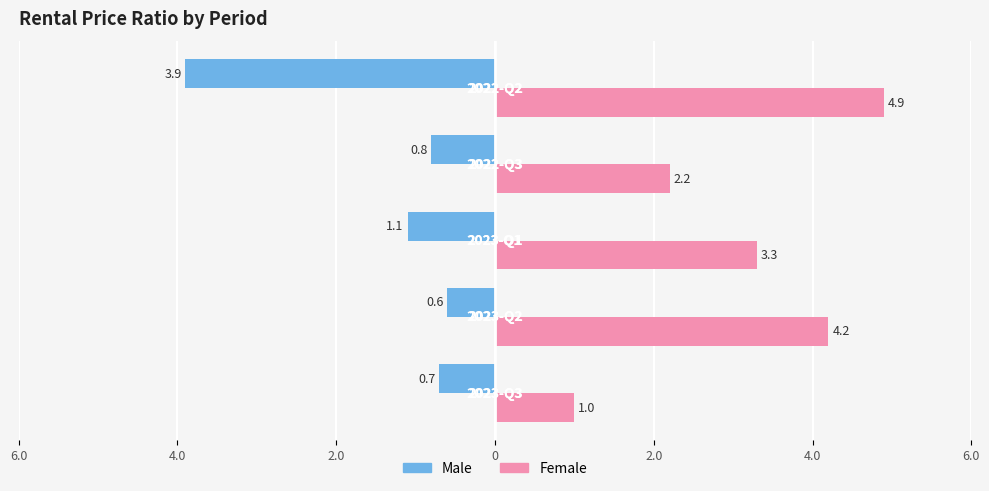

What are all the series names shown in the legend?

Male, Female